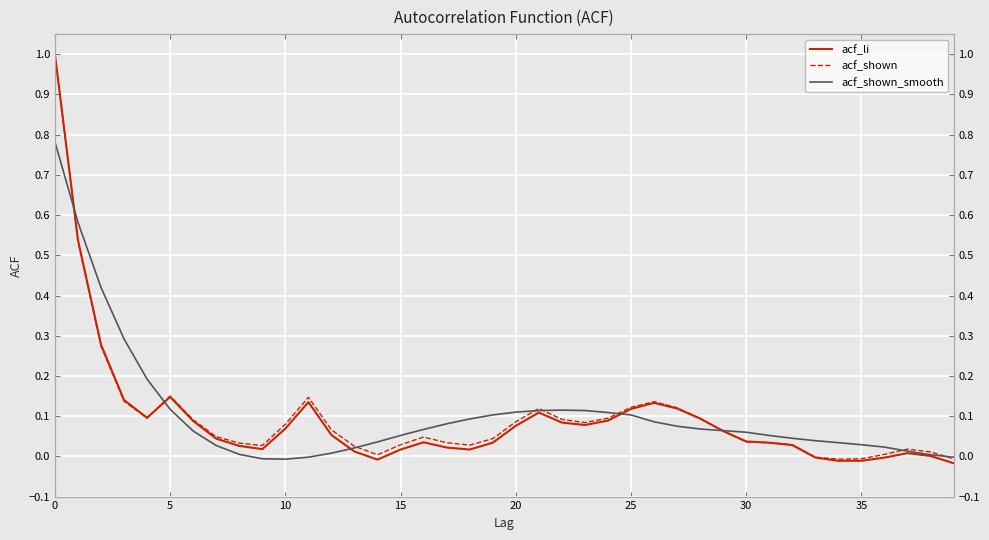

True or false: acf_shown and acf_li intersect in this chart.

True